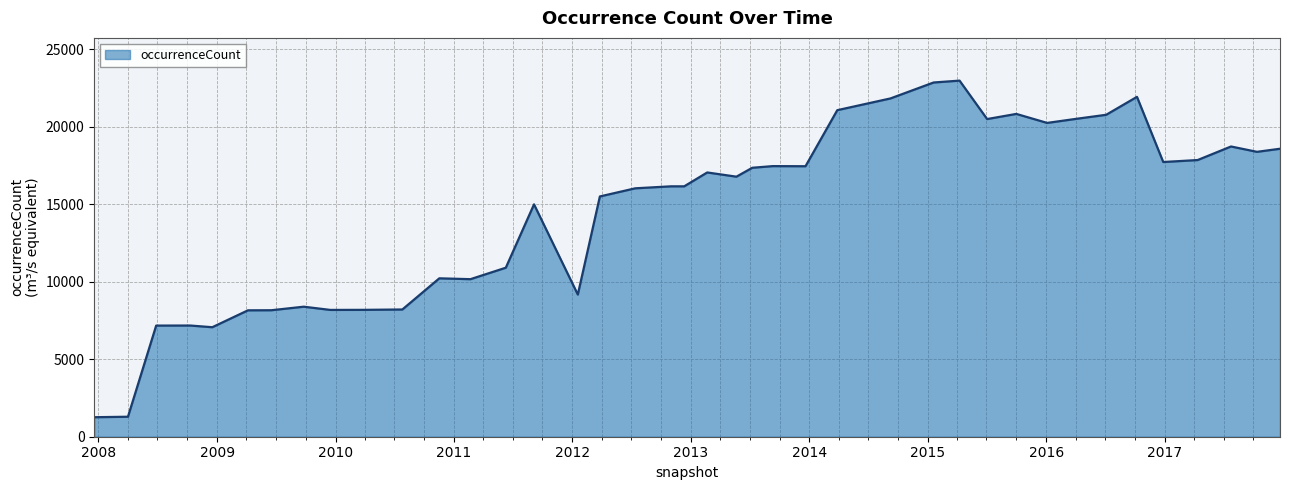

What is the difference between the maximum and minimum values?

21719